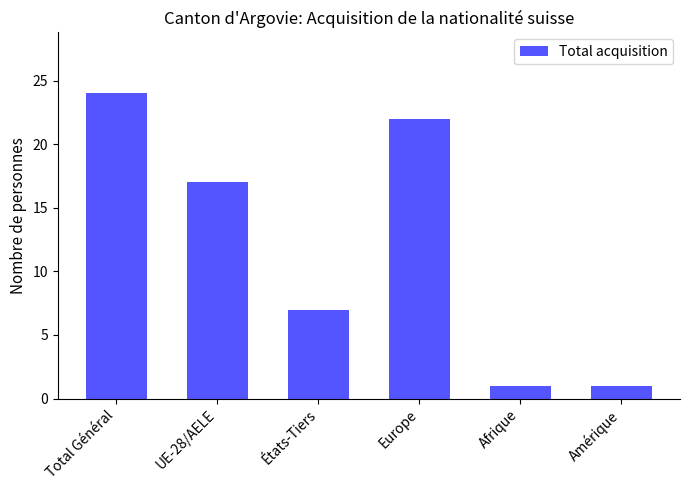

What is the ratio of the value at UE-28/AELE to the value at Amérique?

17.0